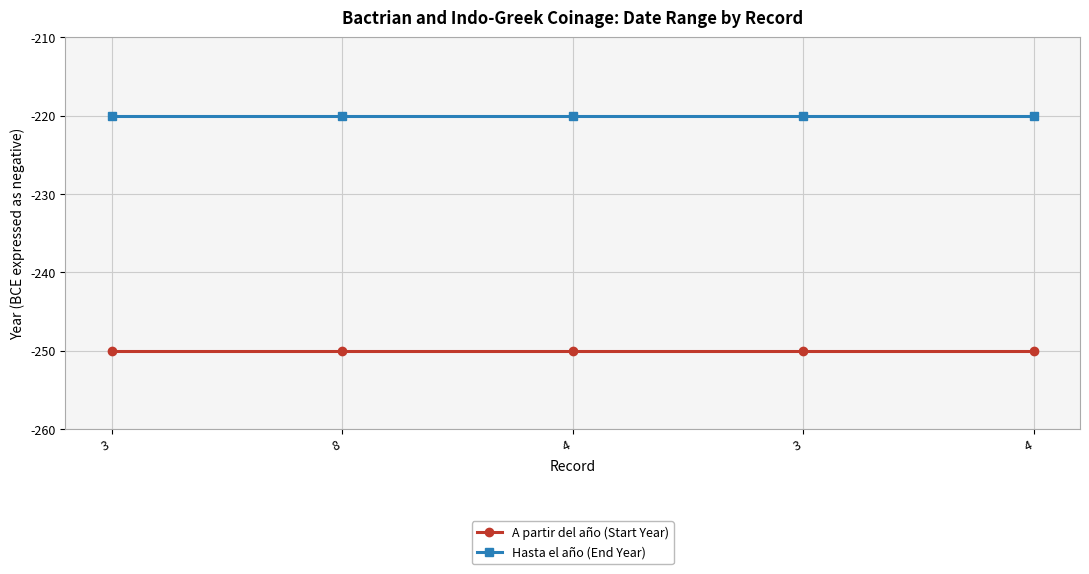

At which category is the sum across all series the highest?

3